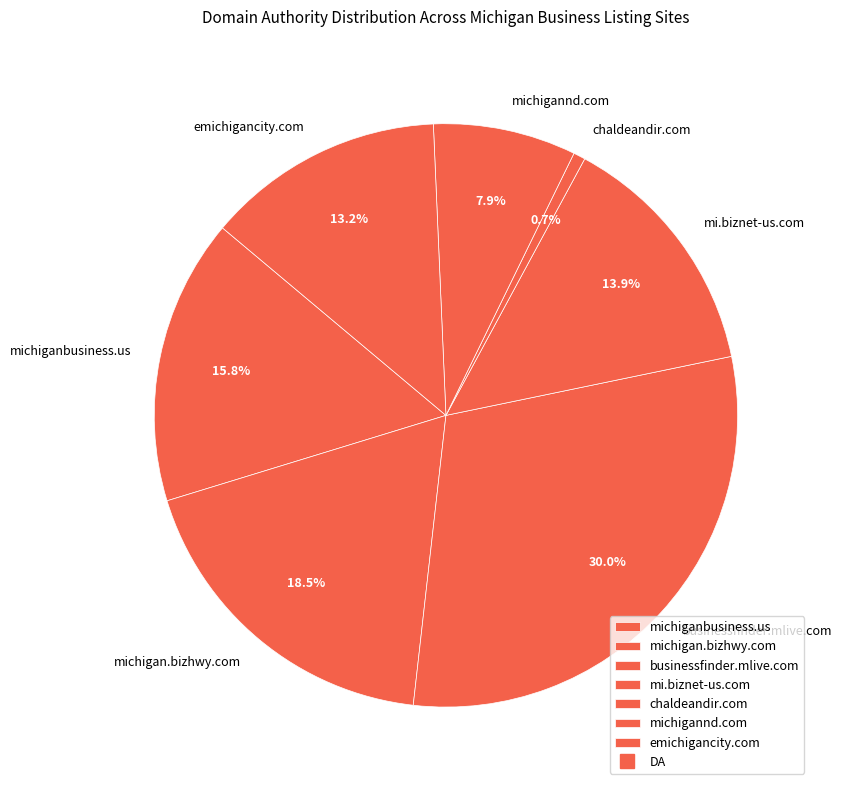

Which slice is the largest?

businessfinder.mlive.com